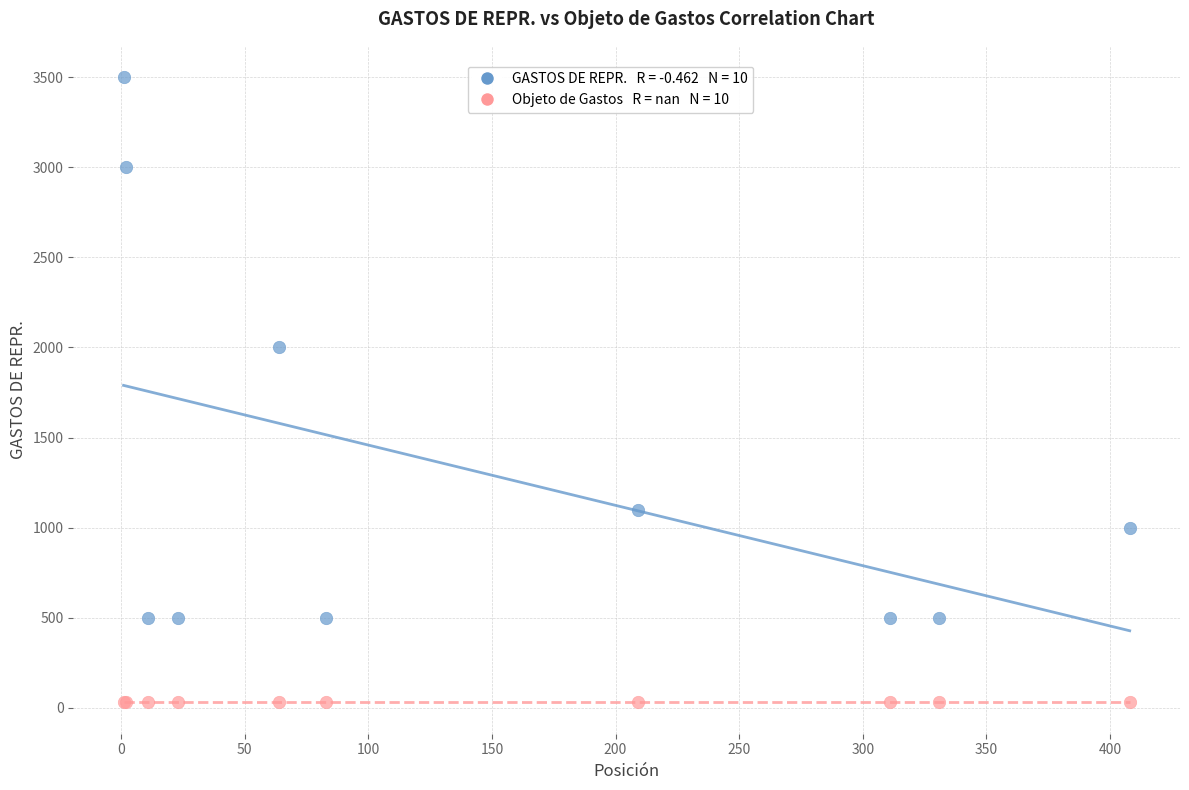

Across all series, what Y value is closest to 1765?

2000